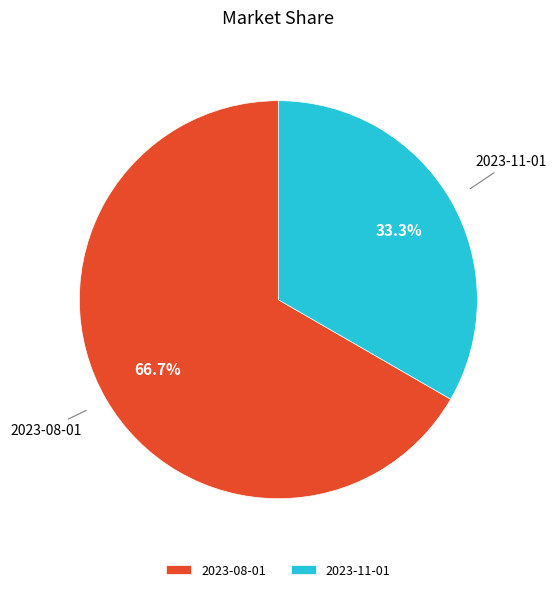

Which slice is the largest?

2023-08-01